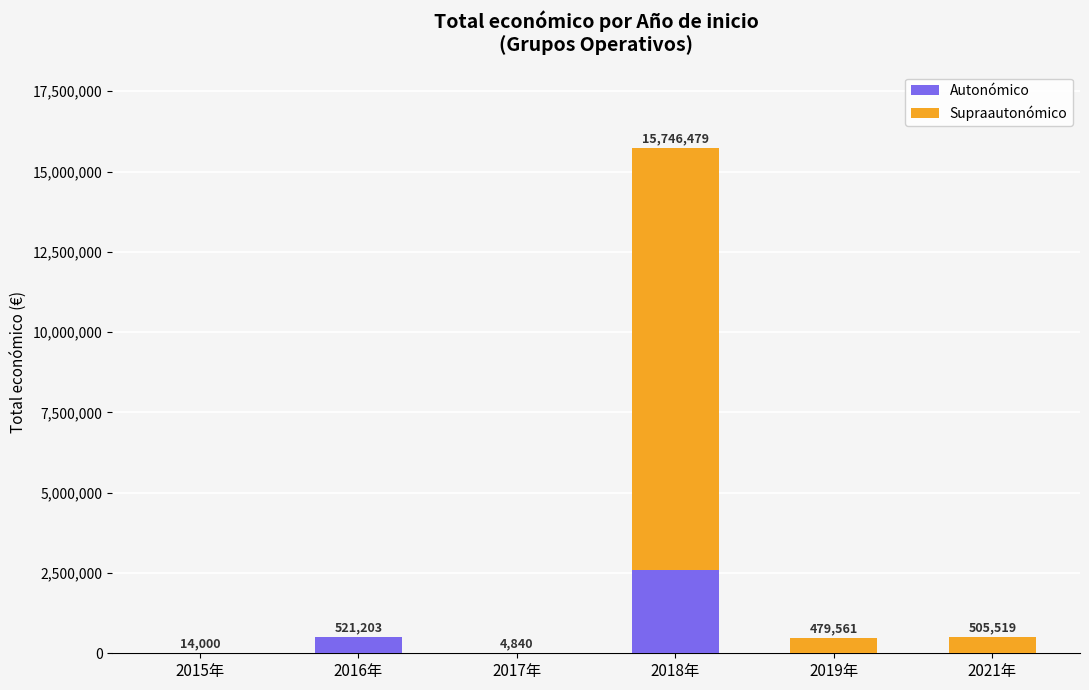

Read the Autonómico value at 2016年, to the nearest 10.

521200